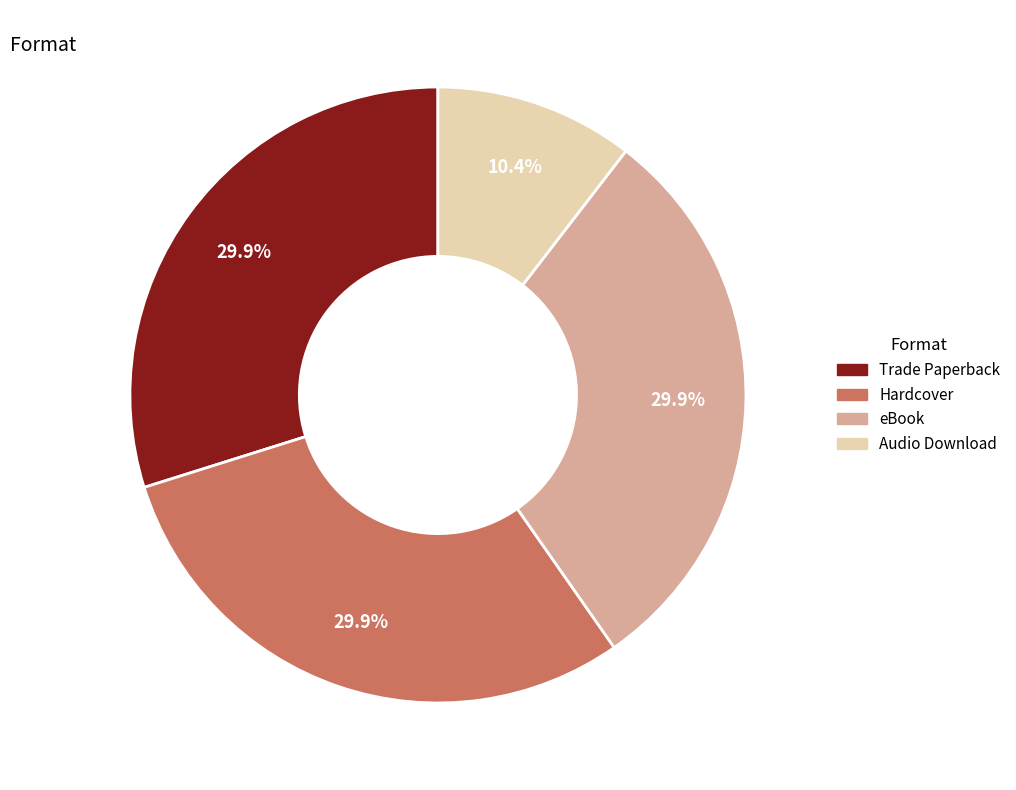

What is the smallest slice in the pie chart?

Audio Download